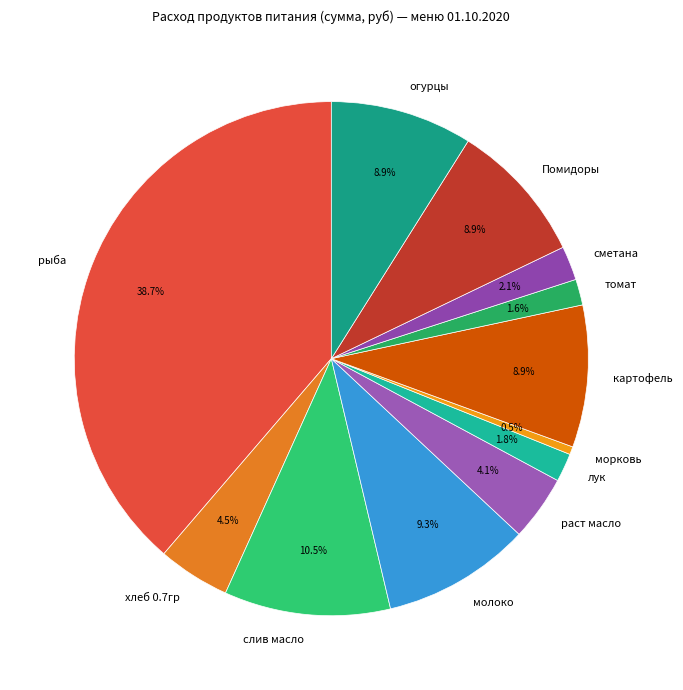

Which category has the smallest portion of the pie?

морковь